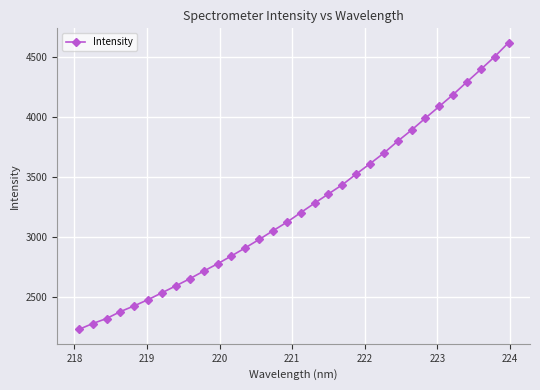

What is the value of the 20th point from the left?

3434.0